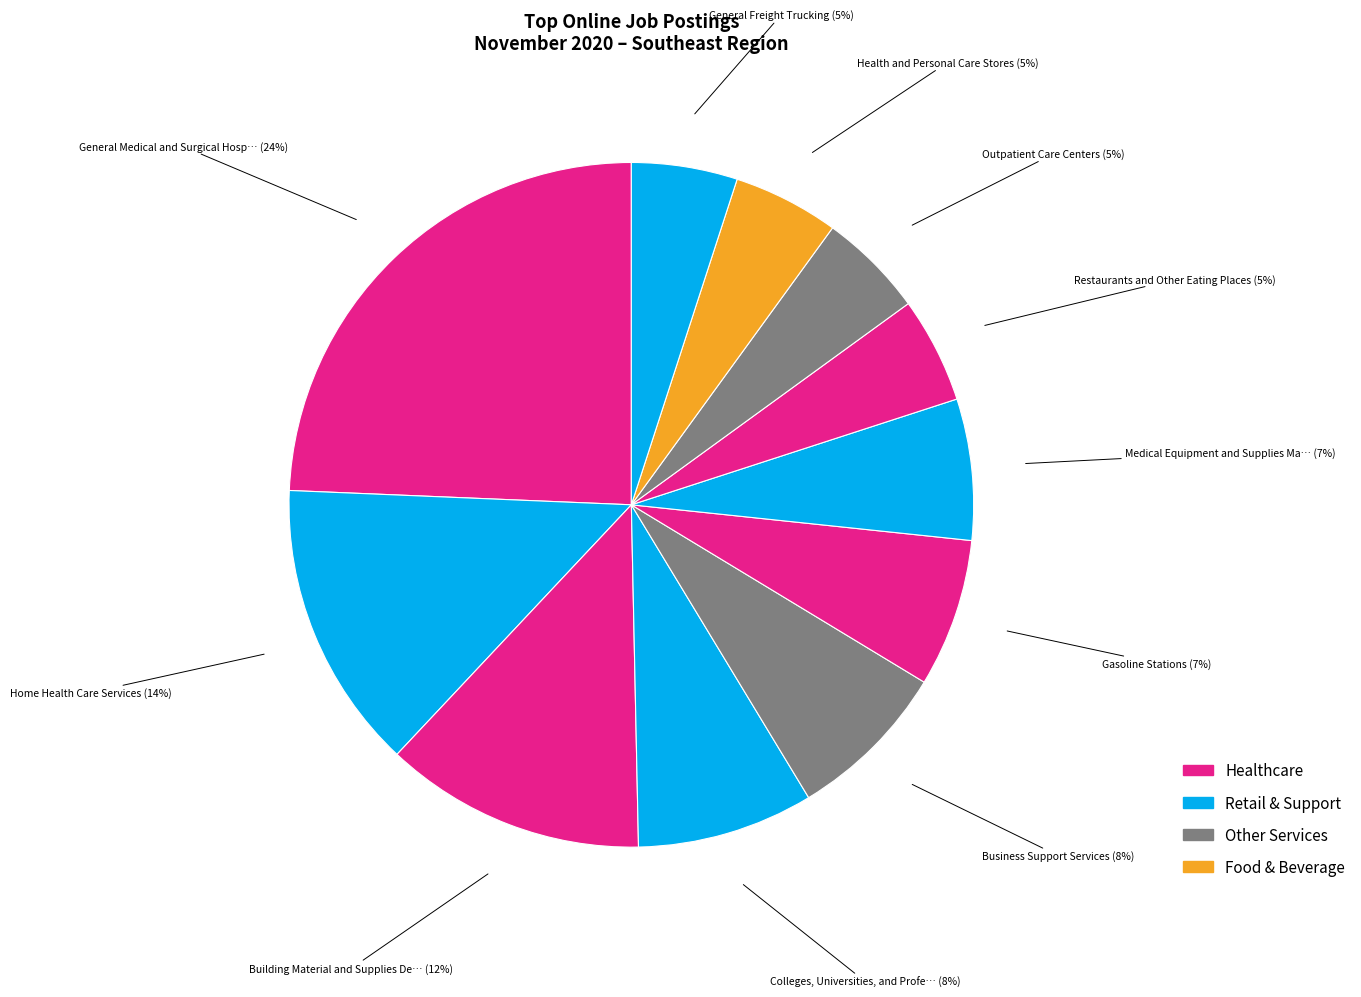

How many slices are in this pie chart?

11